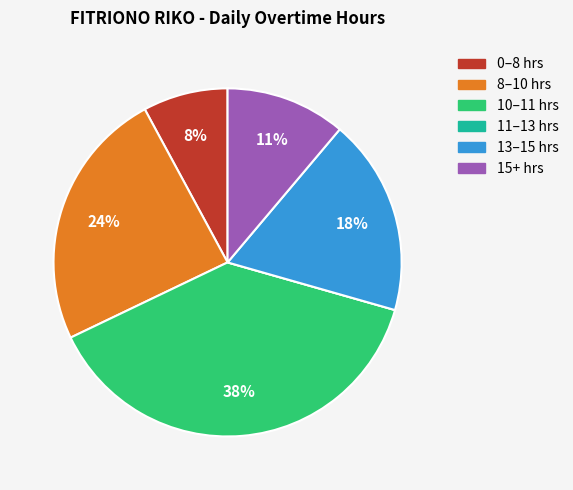

Does any single category account for the majority?

No